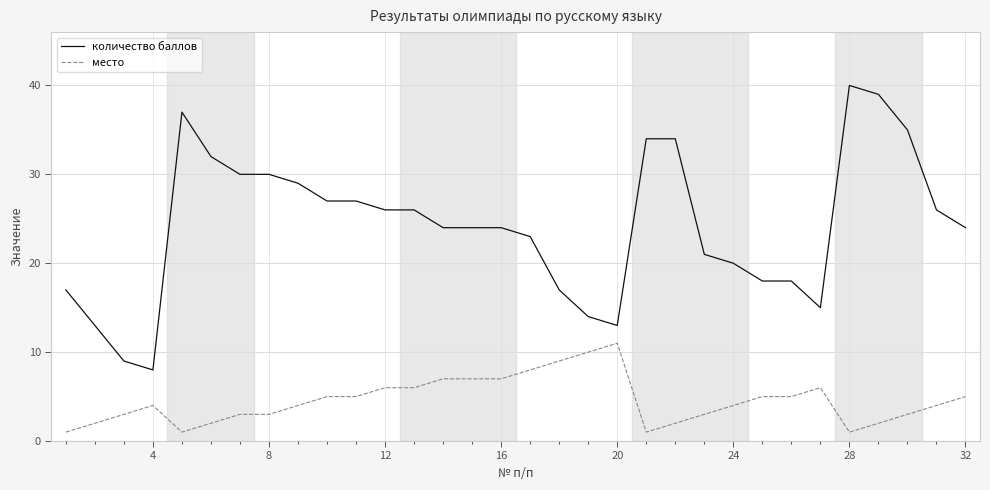

How many lines are shown in the chart?

2